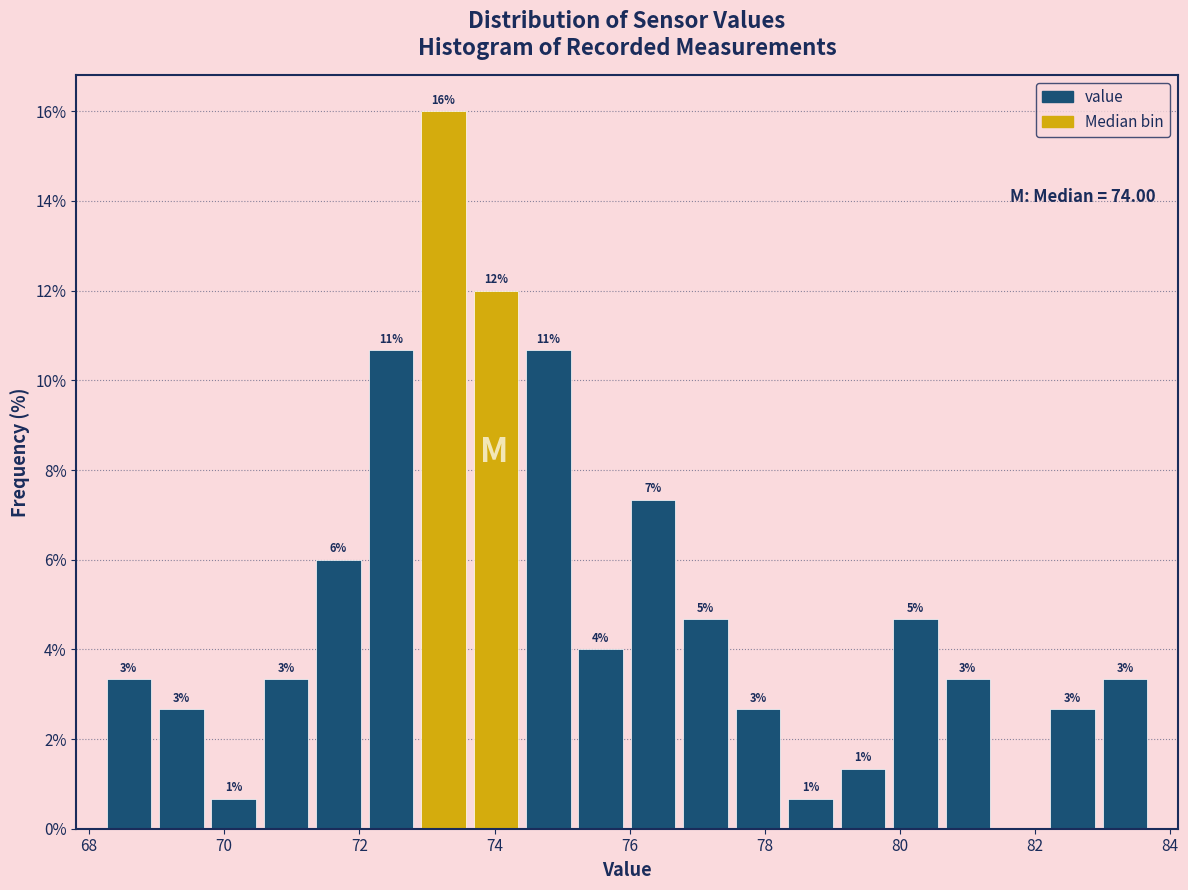

Around what value on the x-axis is the tallest bar? Give the approximate position of its centre, as read against the axis.

73.2